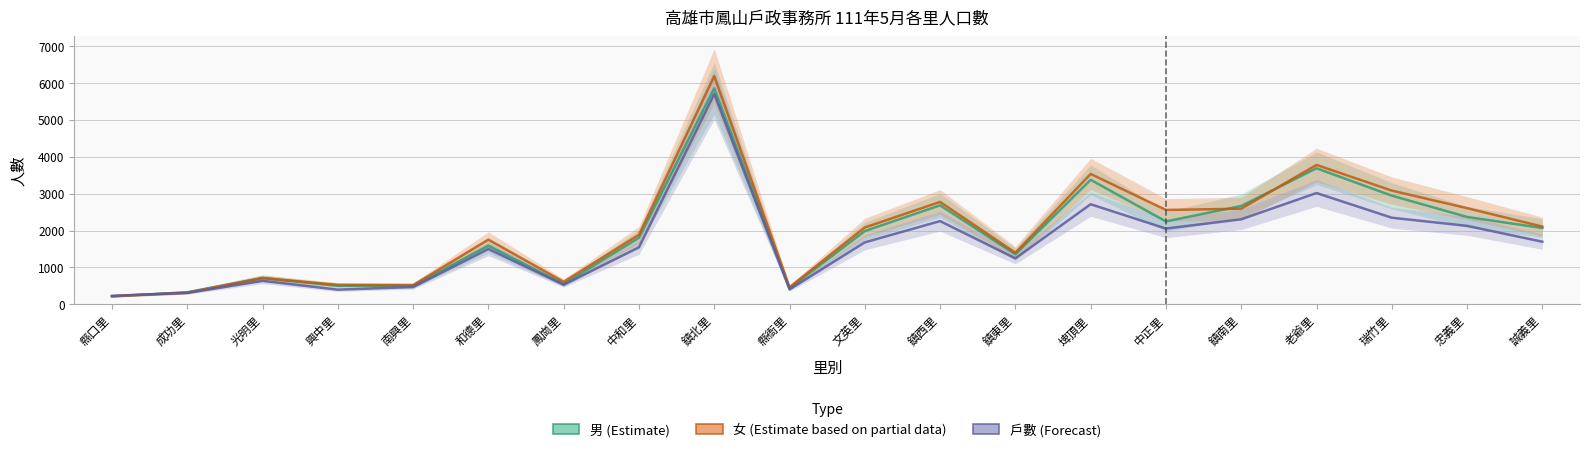

Does the chart display data point markers on the line(s)?

No